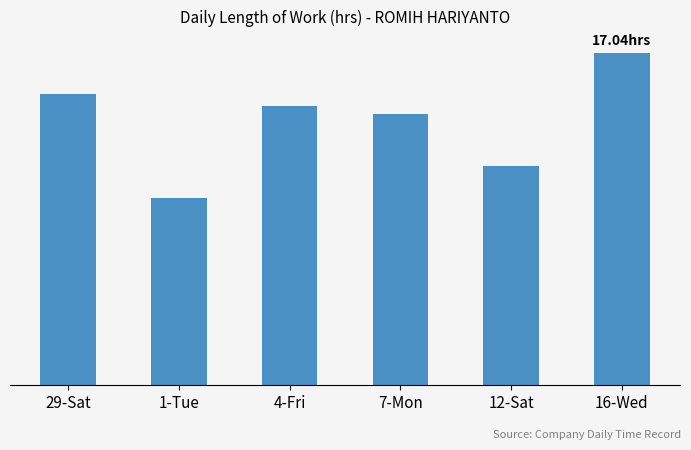

What is the maximum value shown in the chart?

17.0